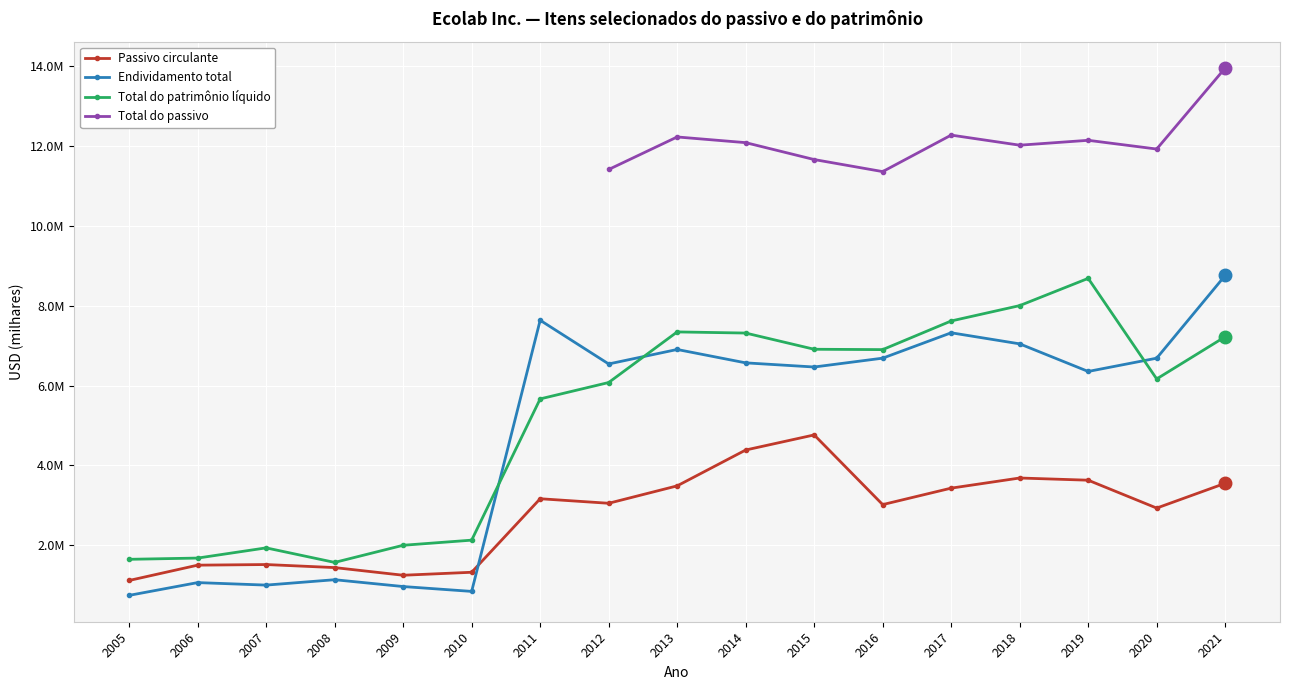

True or false: Total do patrimônio líquido and Passivo circulante intersect in this chart.

False